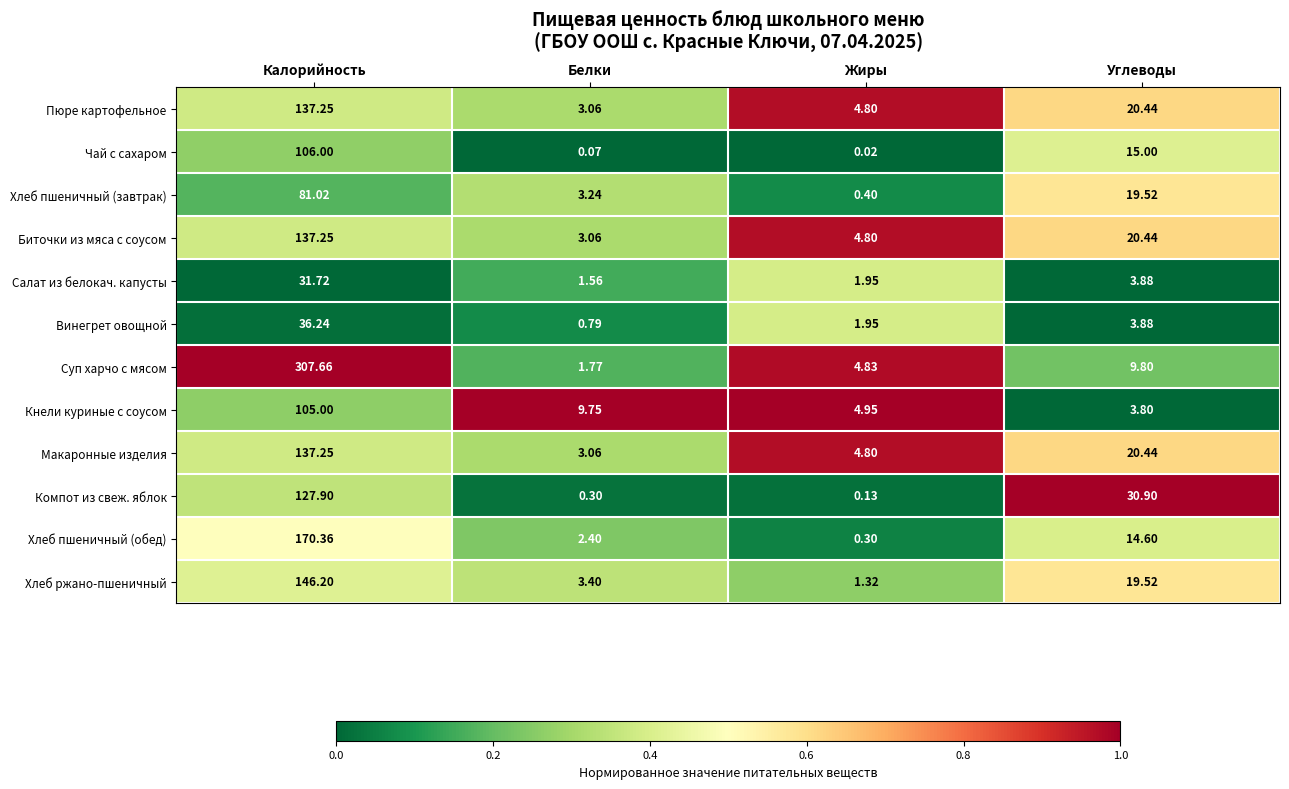

What is the total value across all series at Углеводы?

182.2